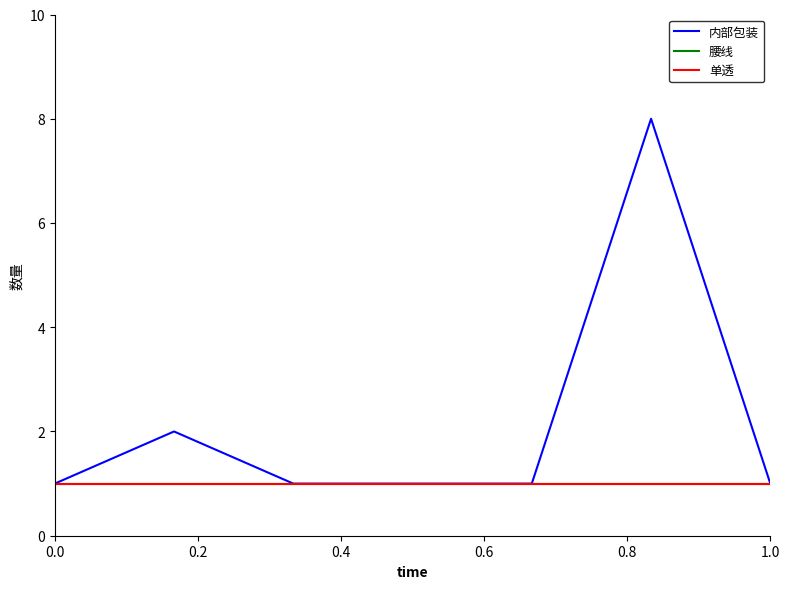

What is the label of the 7th point from the left?

1.0